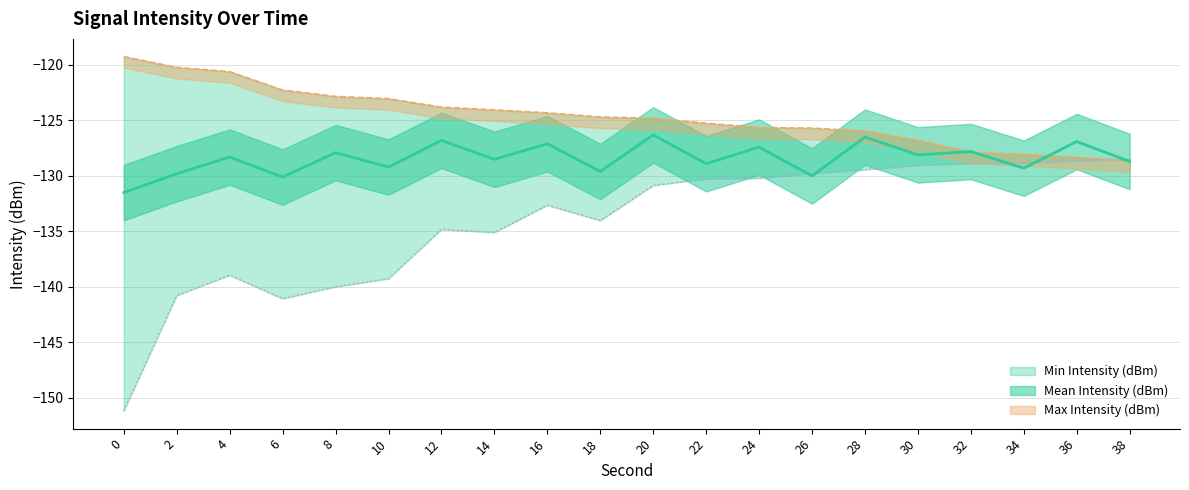

True or false: Mean Intensity (dBm) and Min Intensity (dBm) cross at least once.

True